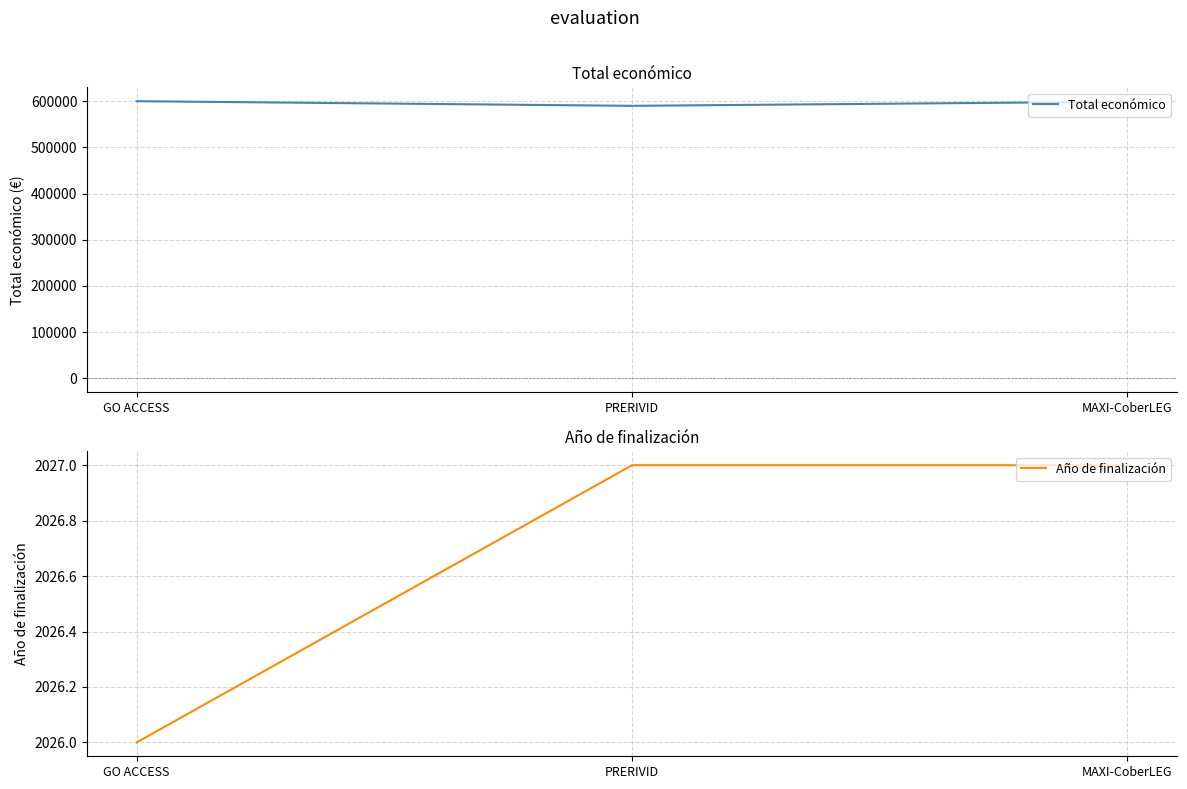

List the series in order of their peak value, highest first.

Total económico, Año de finalización